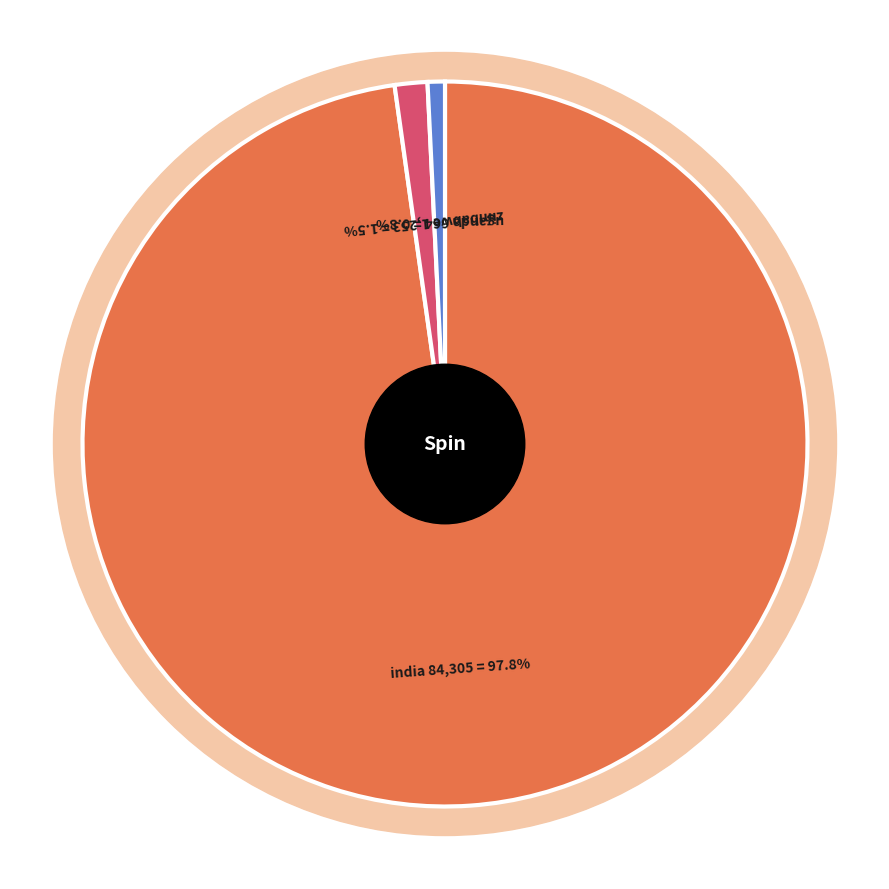

Which slice is the smallest?

uganda (Decoder)